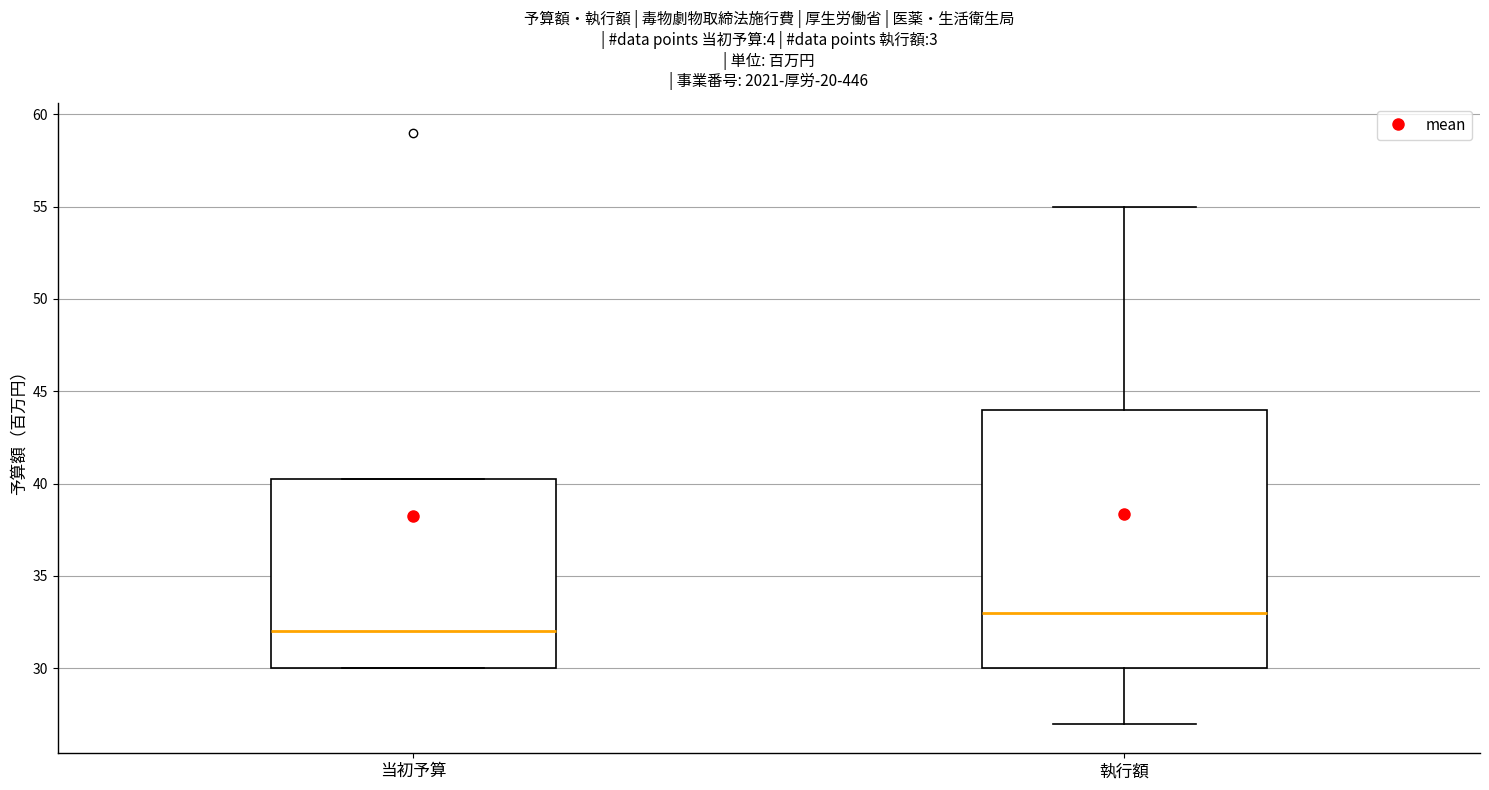

Reading left to right, read every box against the y-axis: the position of its median line, the range the box covers, and the ends of its whiskers. The values are not printed on the chart, so give them approximately, as read against the axis.

当初予算: median 32.0, box 30.0 to 40.5, whiskers 30.0 to 40.5
執行額: median 33.0, box 30.0 to 44.0, whiskers 27.0 to 55.0